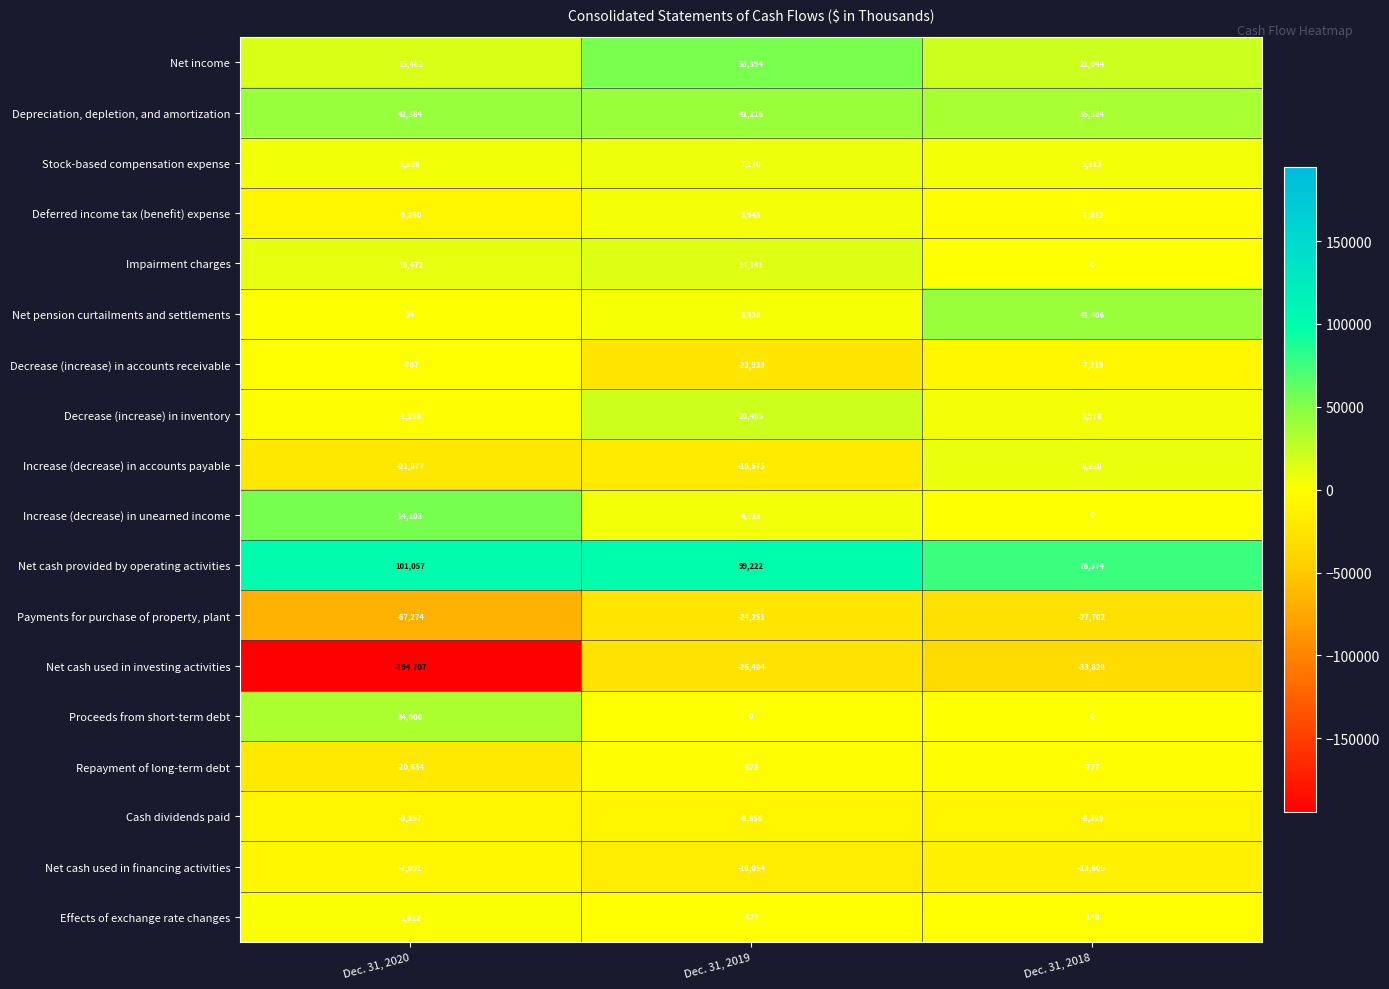

Which series has the widest spread of values?

Net cash used in investing activities